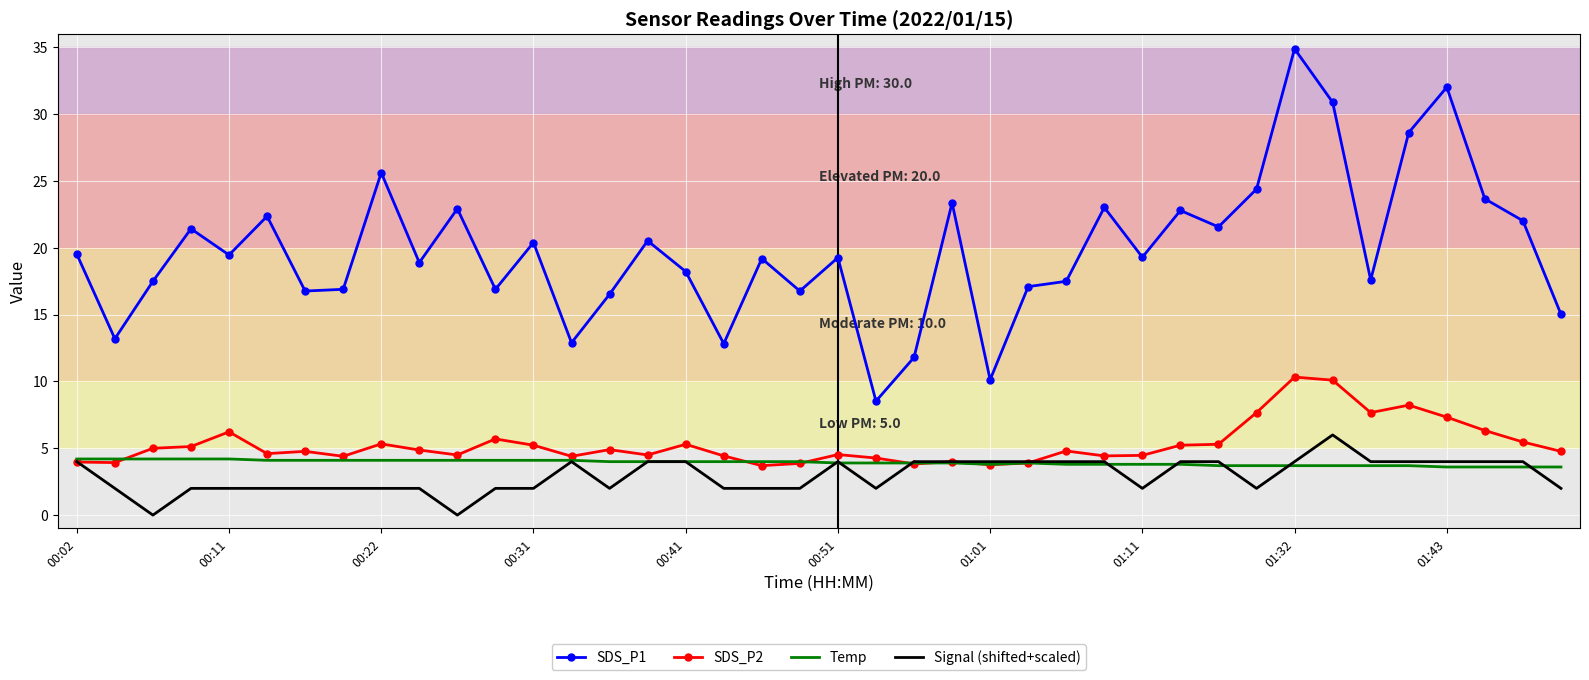

True or false: Signal (shifted+scaled) and SDS_P1 intersect in this chart.

False